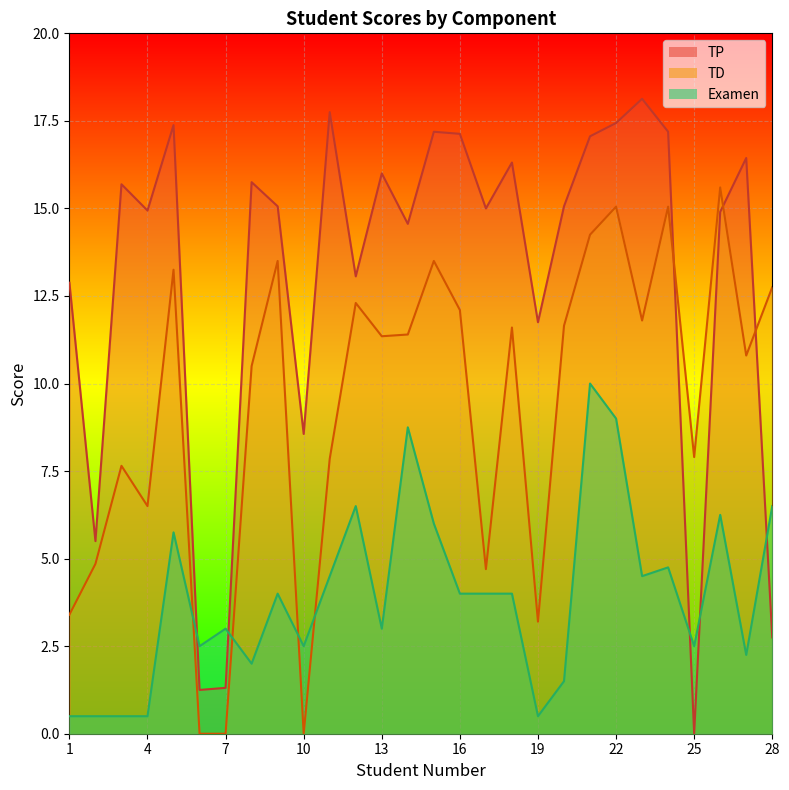

How many data points does each series have?

28